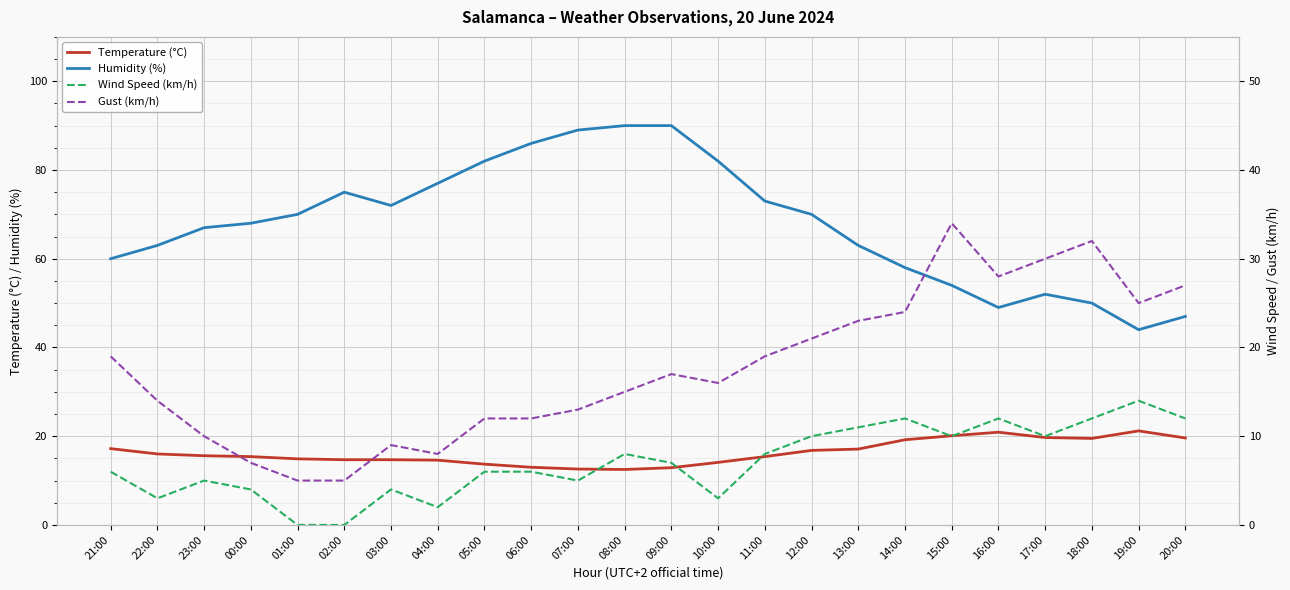

What are all the series names shown in the legend?

Temperature (°C), Humidity (%), Wind Speed (km/h), Gust (km/h)